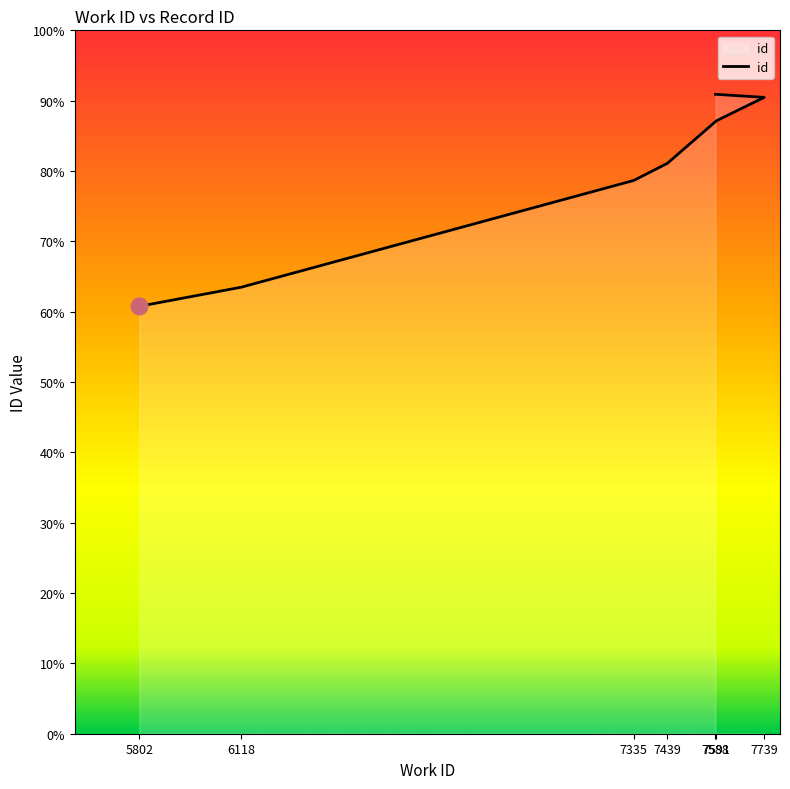

What is the sum of all values?

140664